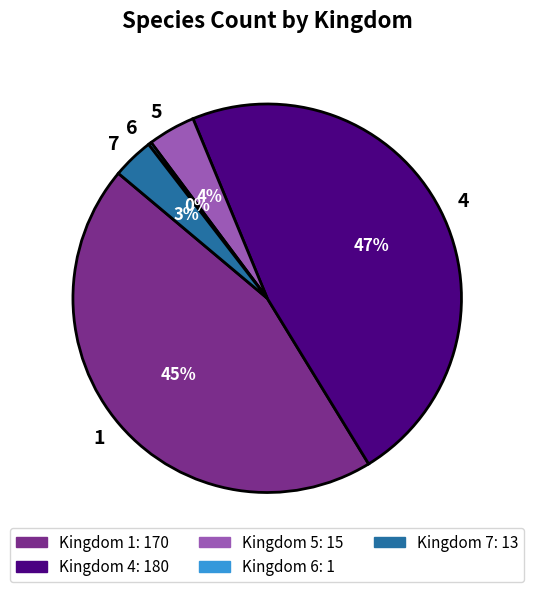

Combined, do 7 and 5 account for over 50%?

No